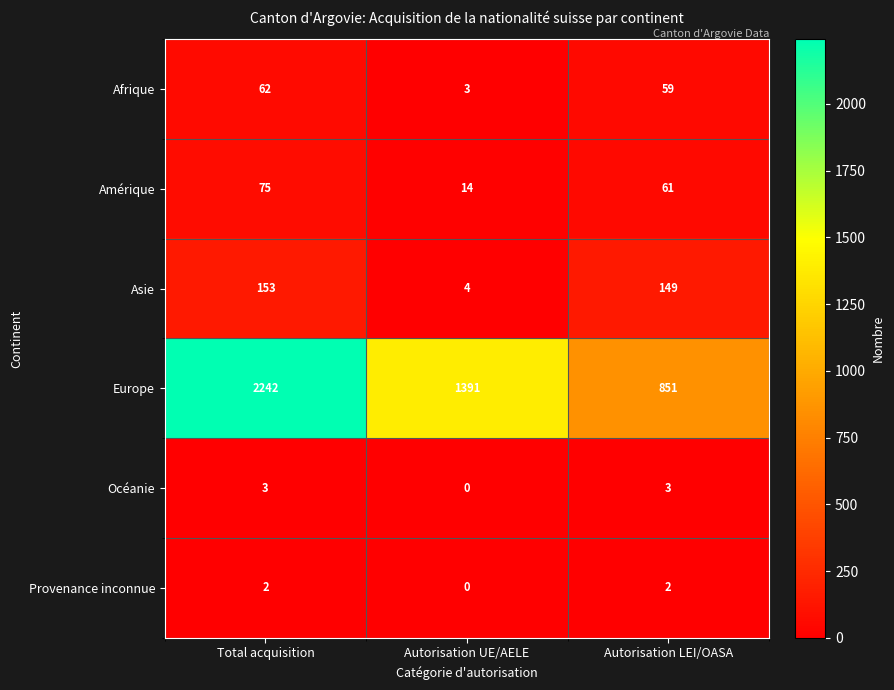

Where is Amérique nearest to the value 44?

Autorisation LEI/OASA